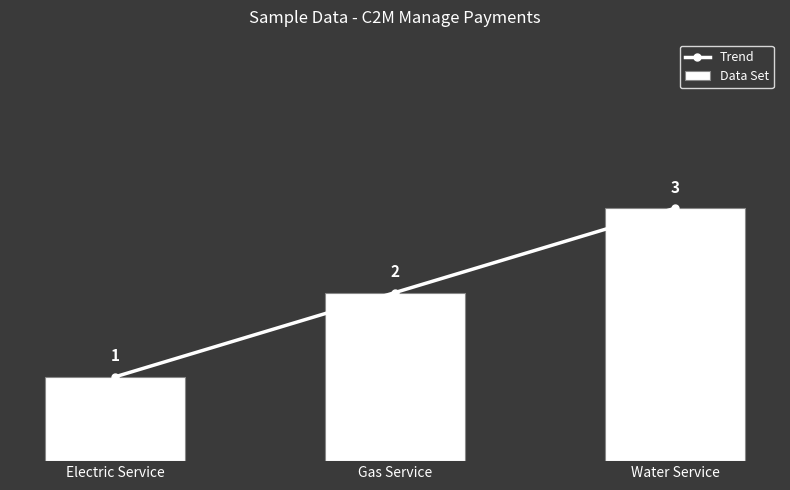

What is the sum of all Data Set values?

6